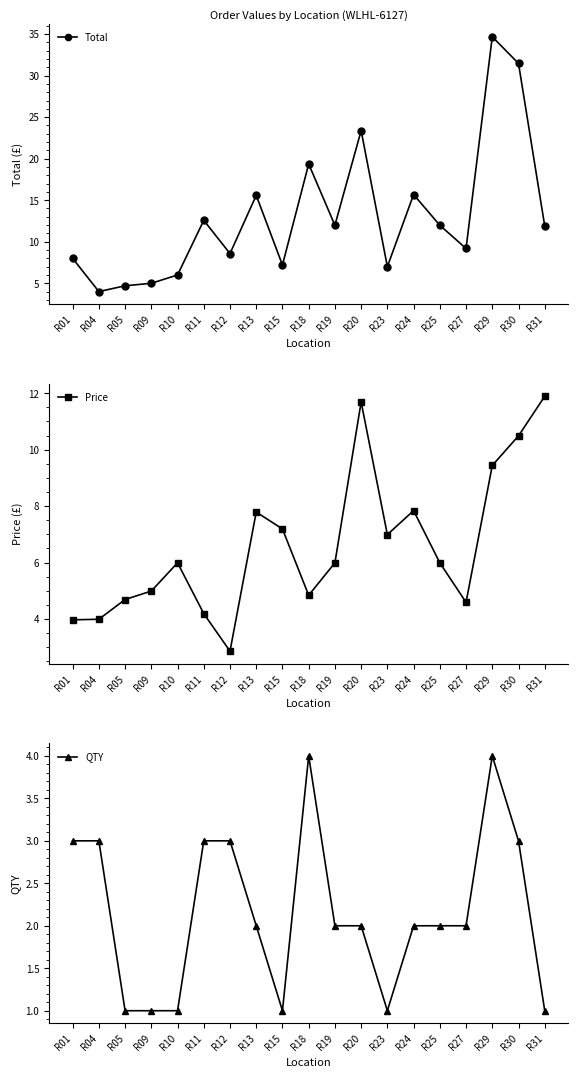

What is the approximate value of QTY at R20?

2